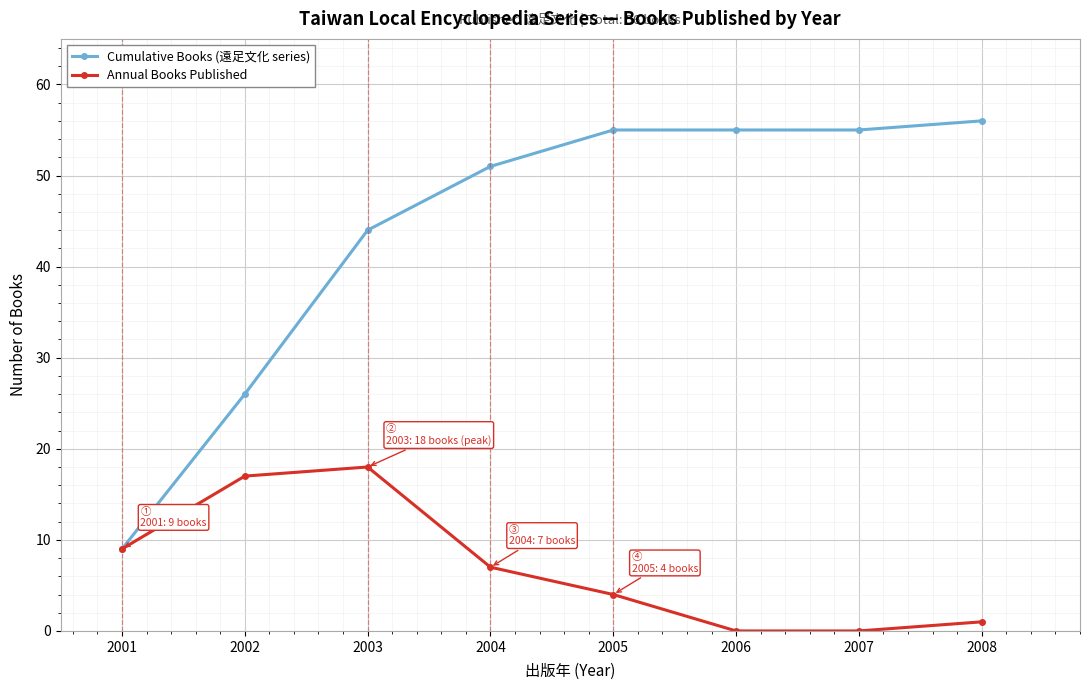

How many data points in Annual Books Published are less than 7?

4